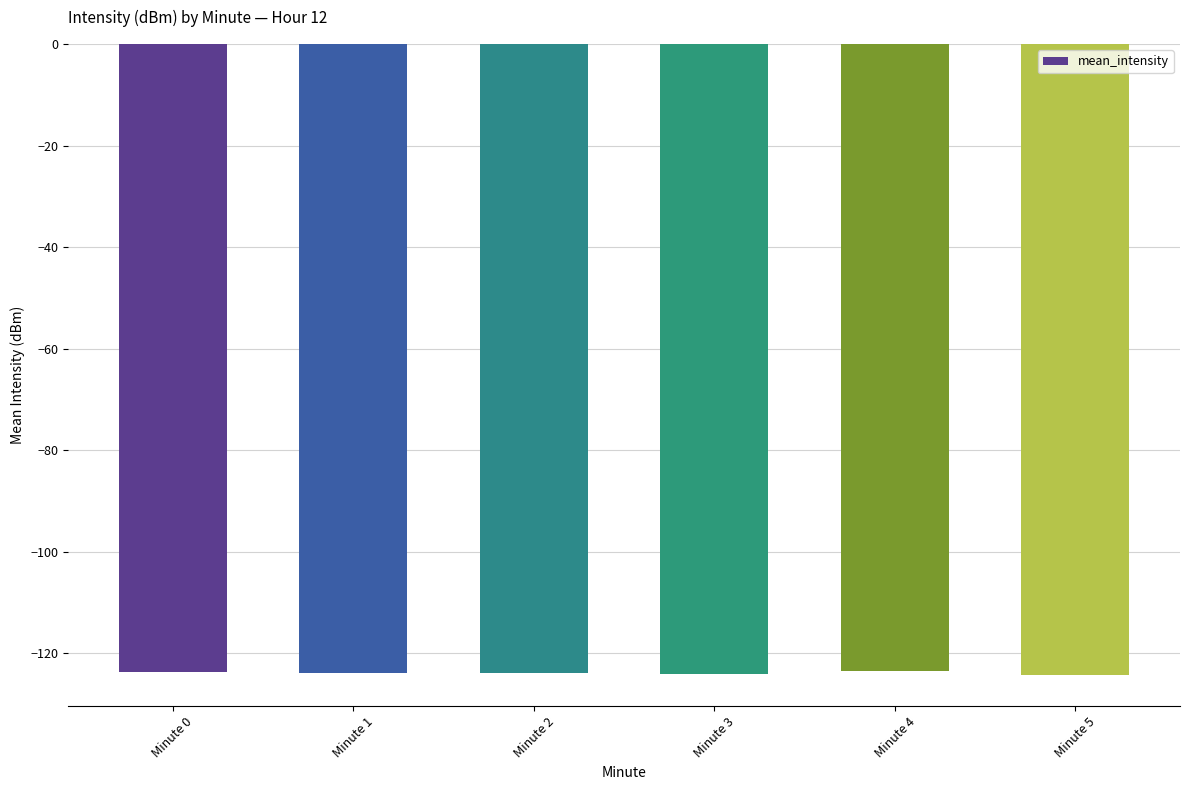

What is the sum of the values at Minute 4 and Minute 5?

-247.8